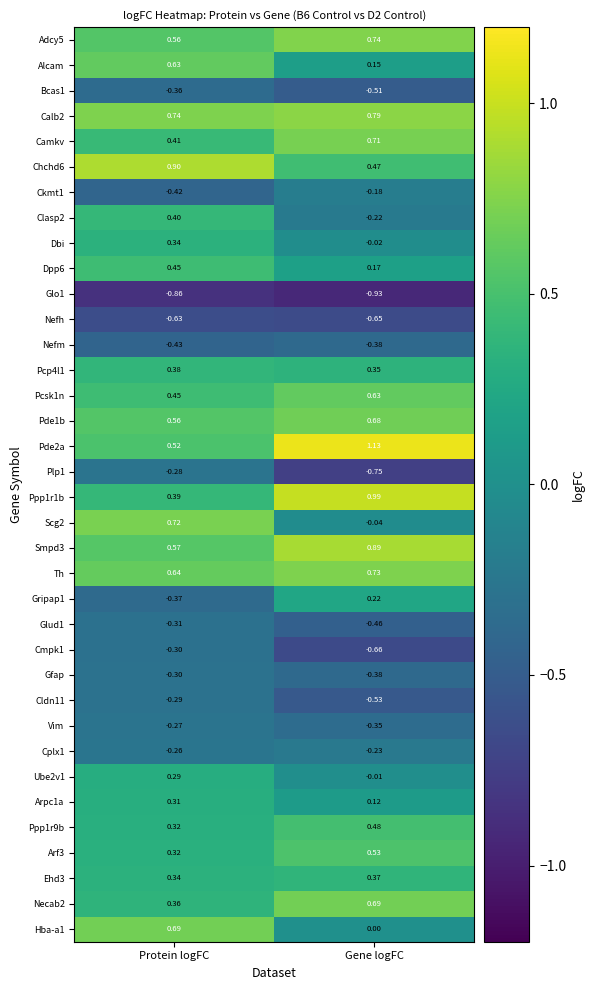

Which category has the lowest value across all series?

Gene logFC